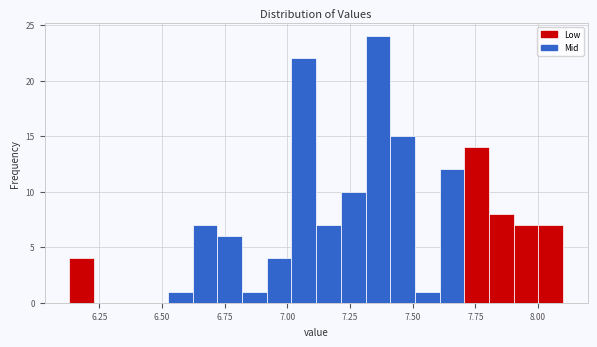

Around what value on the x-axis is the tallest bar? Give the approximate position of its centre, as read against the axis.

7.35